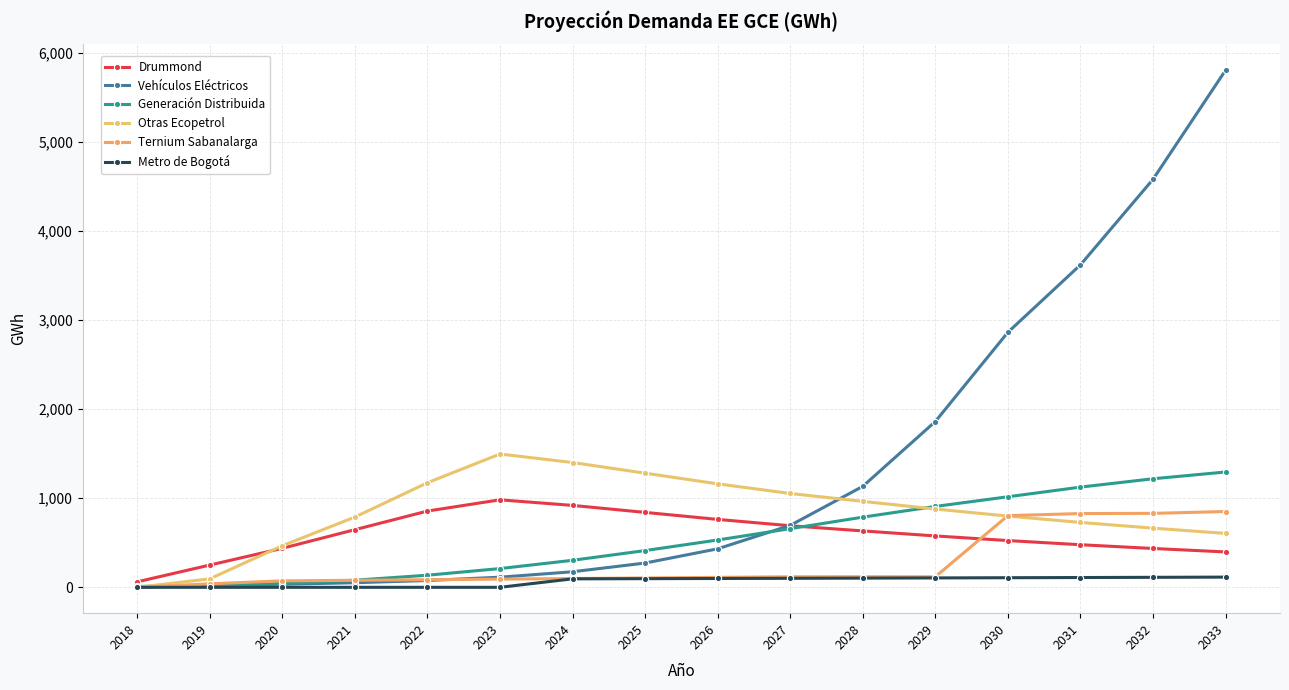

True or false: Generación Distribuida has more than 1 points higher than both neighbors.

False